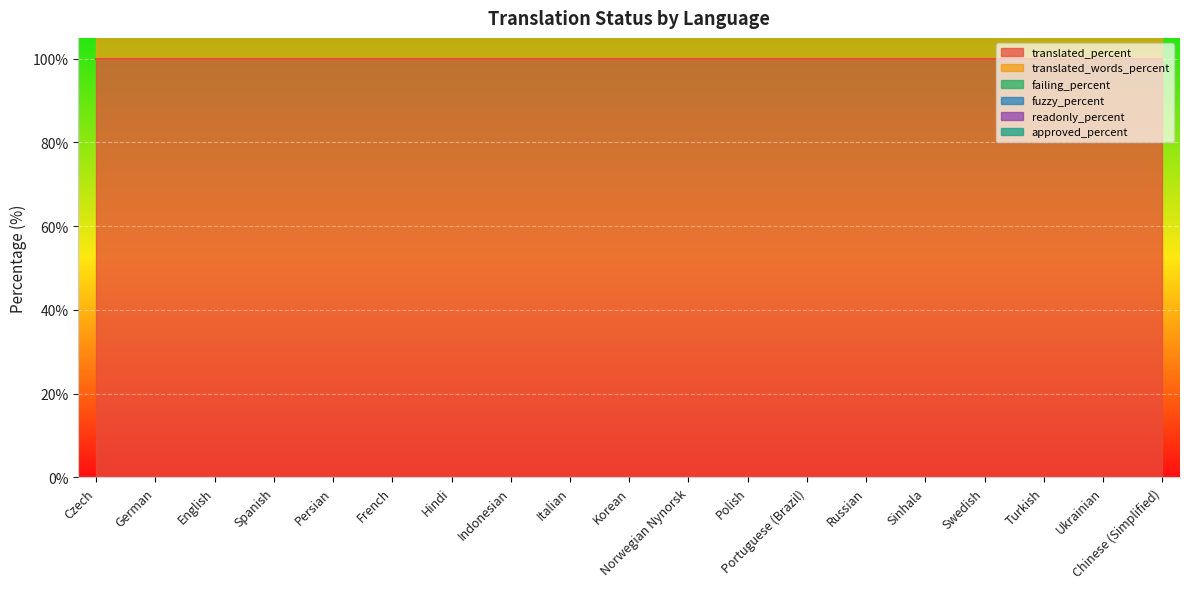

Reading left to right, extract all data points from this chart.

translated_percent: Czech=100	German=100	English=100	Spanish=100	Persian=100	French=100	Hindi=100	Indonesian=100	Italian=100	Korean=100	Norwegian Nynorsk=100	Polish=100	Portuguese (Brazil)=100	Russian=100	Sinhala=100	Swedish=100	Turkish=100	Ukrainian=100	Chinese (Simplified)=100
translated_words_percent: Czech=100	German=100	English=100	Spanish=100	Persian=100	French=100	Hindi=100	Indonesian=100	Italian=100	Korean=100	Norwegian Nynorsk=100	Polish=100	Portuguese (Brazil)=100	Russian=100	Sinhala=100	Swedish=100	Turkish=100	Ukrainian=100	Chinese (Simplified)=100
failing_percent: Czech=0	German=0	English=0	Spanish=0	Persian=0	French=0	Hindi=0	Indonesian=0	Italian=0	Korean=0	Norwegian Nynorsk=0	Polish=0	Portuguese (Brazil)=0	Russian=0	Sinhala=0	Swedish=0	Turkish=0	Ukrainian=0	Chinese (Simplified)=0
fuzzy_percent: Czech=0	German=0	English=0	Spanish=0	Persian=0	French=0	Hindi=0	Indonesian=0	Italian=0	Korean=0	Norwegian Nynorsk=0	Polish=0	Portuguese (Brazil)=0	Russian=0	Sinhala=0	Swedish=0	Turkish=0	Ukrainian=0	Chinese (Simplified)=0
readonly_percent: Czech=0	German=0	English=0	Spanish=0	Persian=0	French=0	Hindi=0	Indonesian=0	Italian=0	Korean=0	Norwegian Nynorsk=0	Polish=0	Portuguese (Brazil)=0	Russian=0	Sinhala=0	Swedish=0	Turkish=0	Ukrainian=0	Chinese (Simplified)=0
approved_percent: Czech=0	German=0	English=0	Spanish=0	Persian=0	French=0	Hindi=0	Indonesian=0	Italian=0	Korean=0	Norwegian Nynorsk=0	Polish=0	Portuguese (Brazil)=0	Russian=0	Sinhala=0	Swedish=0	Turkish=0	Ukrainian=0	Chinese (Simplified)=0